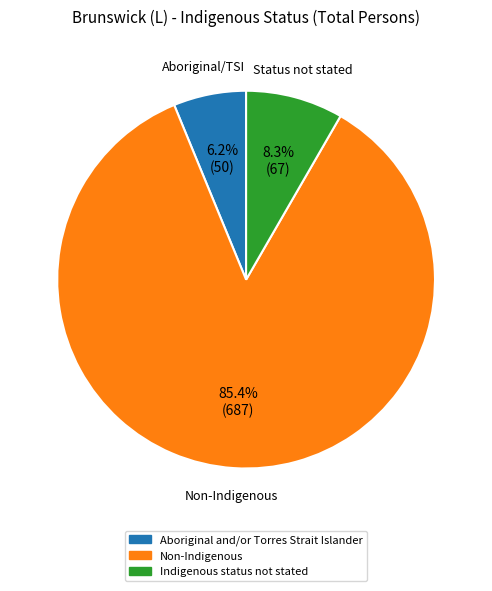

Do Indigenous status not stated and Aboriginal and/or Torres Strait Islander together represent more than half of the pie?

No